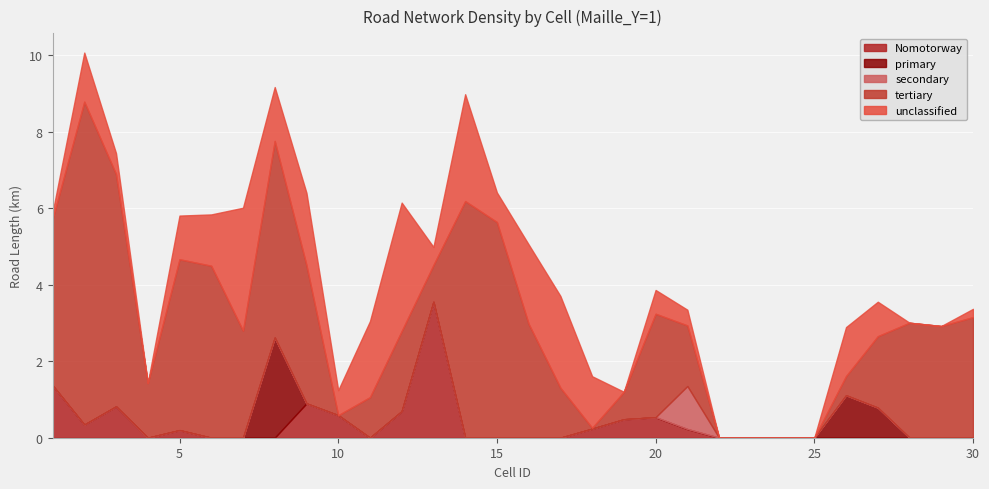

Which label corresponds to the smallest value in the chart?

4